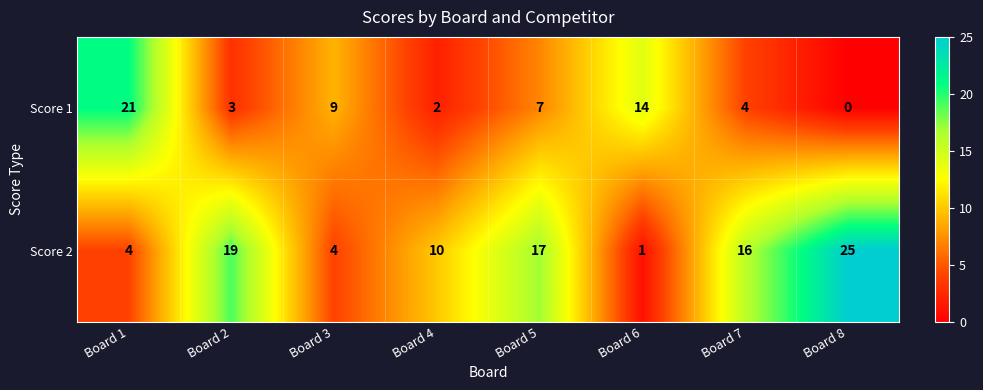

Reading left to right, what are all the values shown in this chart?

Score 1: 21	3	9	2	7	14	4	0
Score 2: 4	19	4	10	17	1	16	25